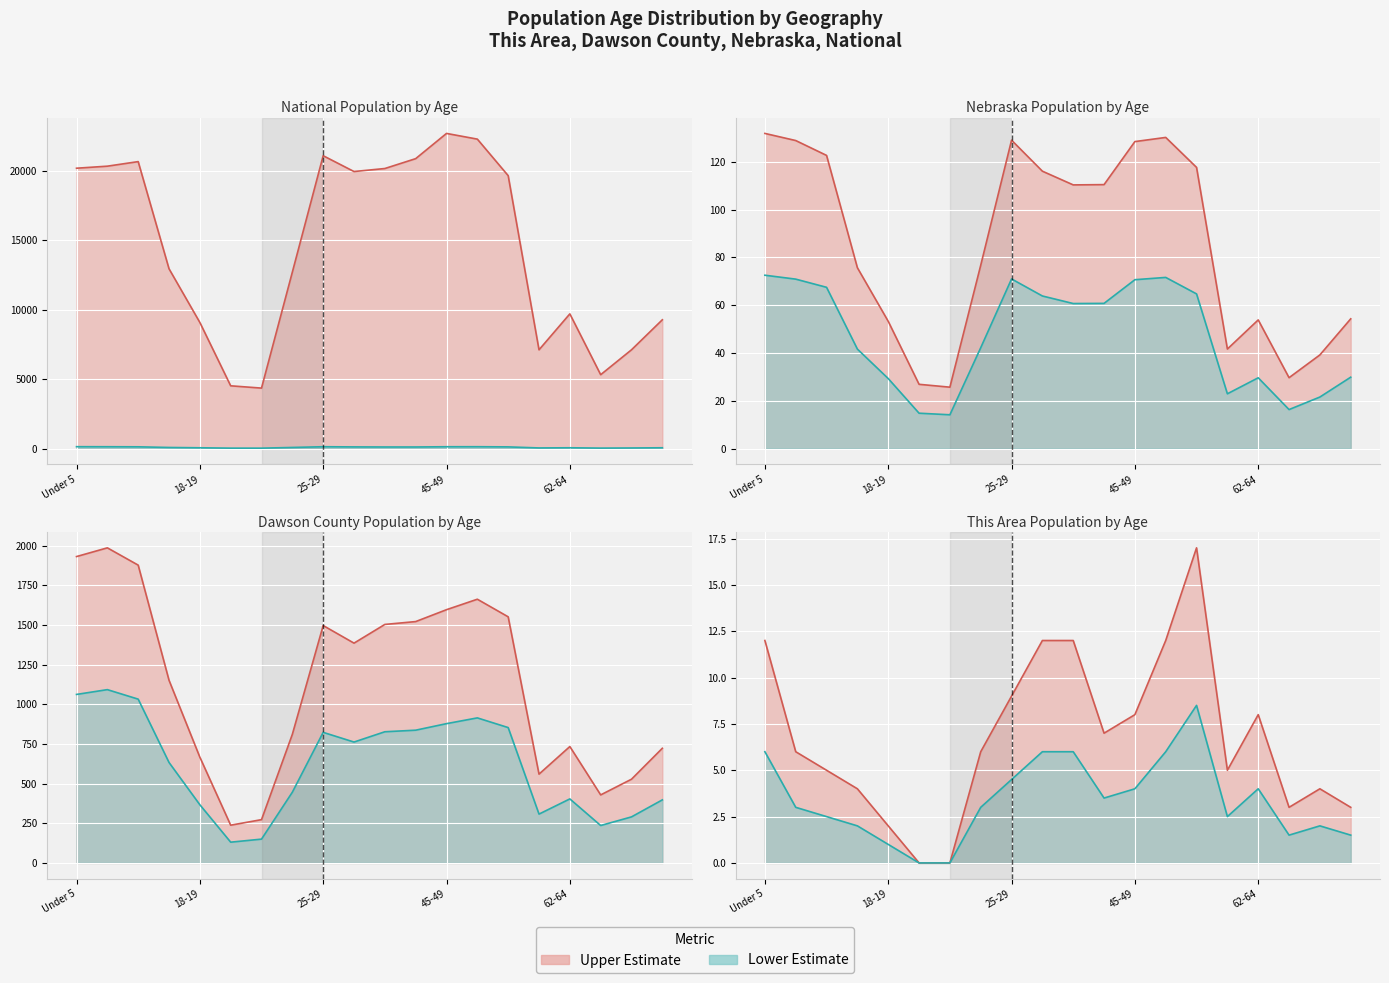

How many interior local valleys does the Dawson County series have?

4